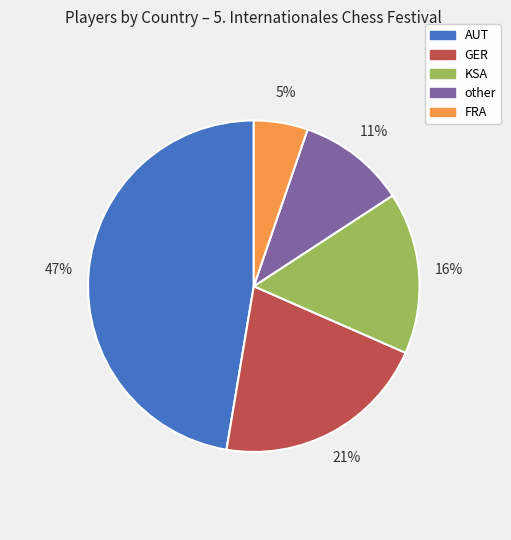

What is the ratio of the value at KSA to the value at other?

1.5